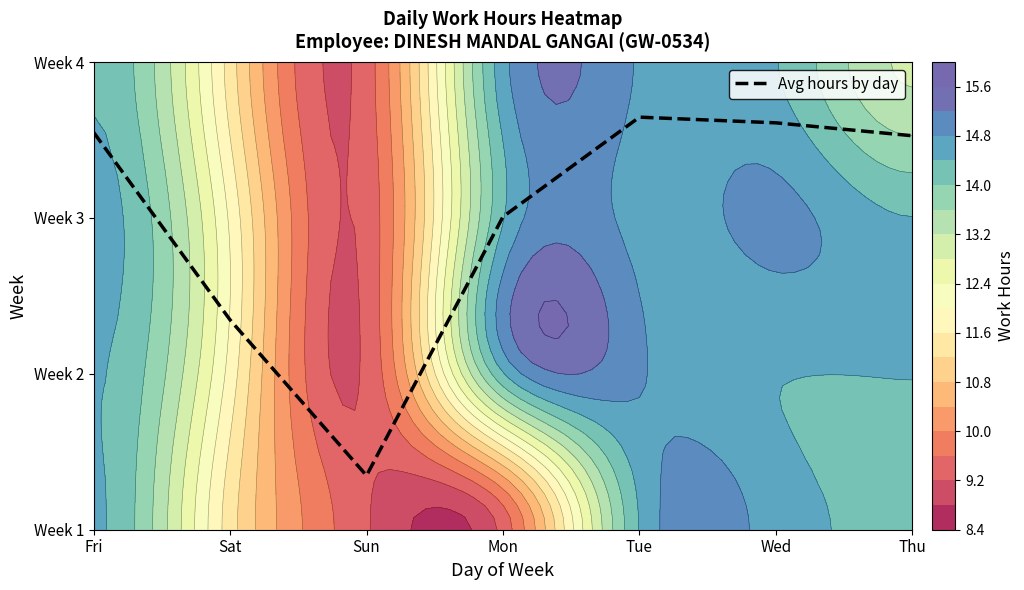

Rank the categories by value from lowest to highest.

Sun, Sat, Mon, Thu, Fri, Wed, Tue